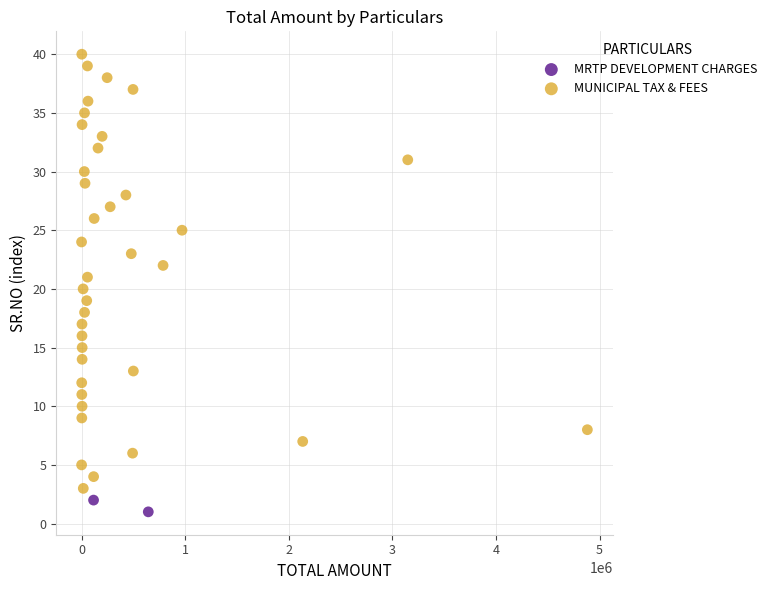

What are all the series names shown in the legend?

MRTP DEVELOPMENT CHARGES, MUNICIPAL TAX & FEES